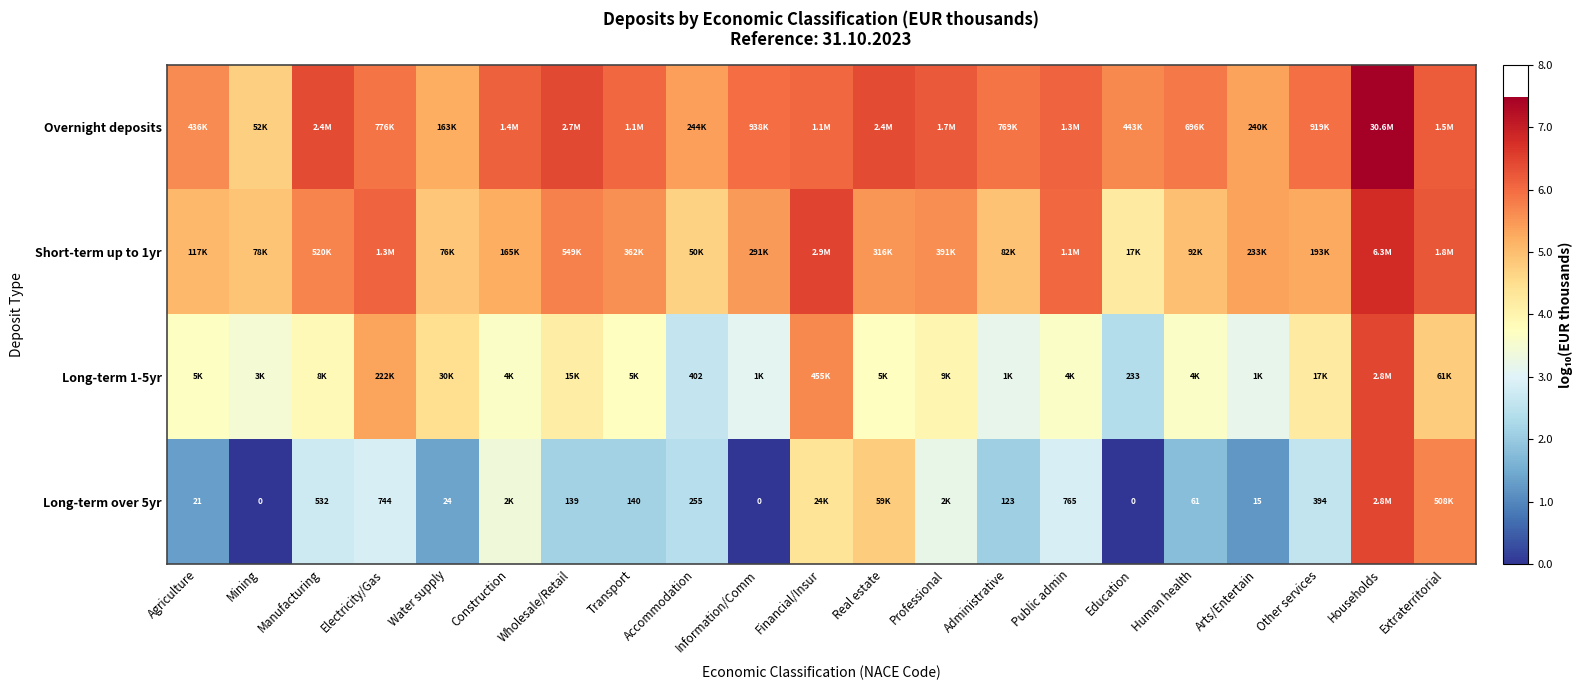

Count the number of categories in the chart.

21